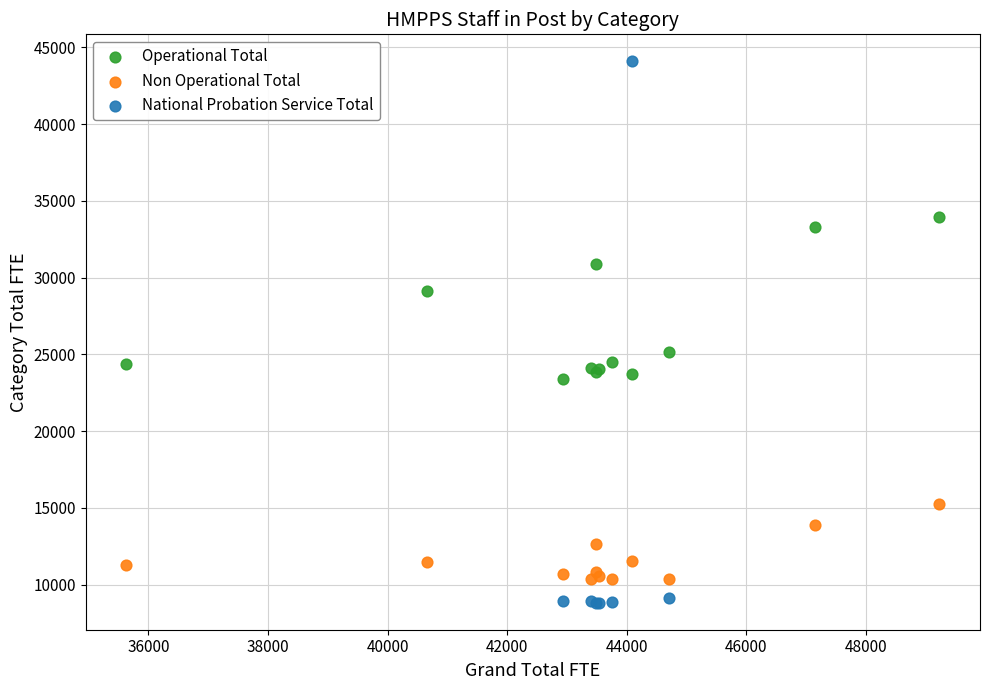

Which series reaches the maximum Y coordinate?

National Probation Service Total